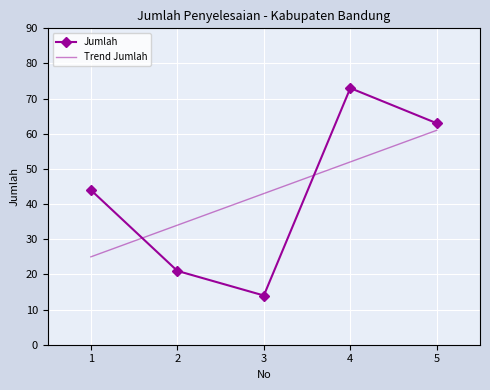

What is the sum of all values?

215